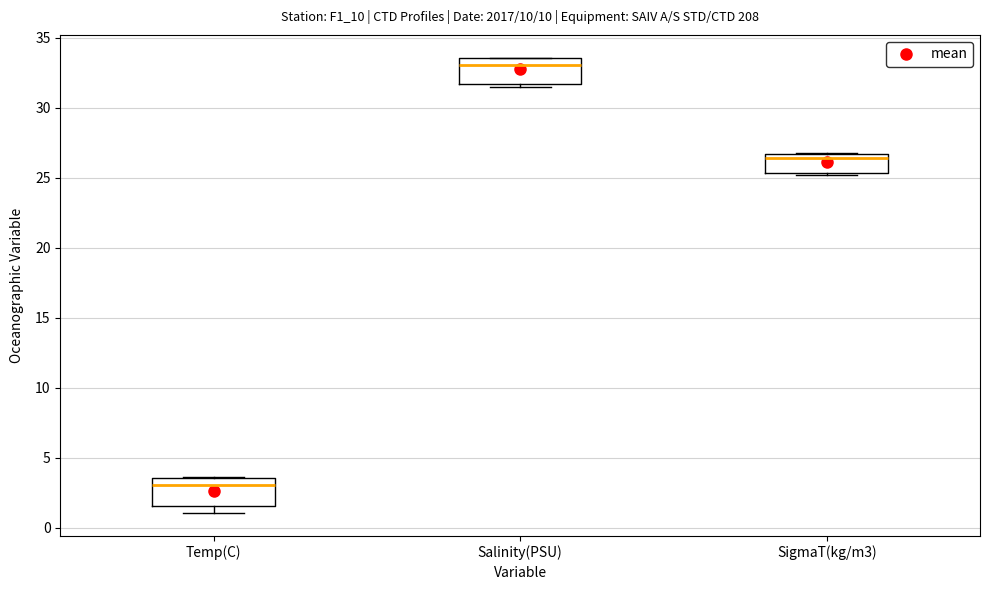

Reading left to right, transcribe this box plot: for each box, give where its median line is, the range the box spans, and where its two whiskers end, as read against the y-axis. The values are not printed on the chart, so give them approximately, as read against the axis.

Temp(C): median 3.0, box 1.5 to 3.5, whiskers 1.0 to 3.5
Salinity(PSU): median 33.0, box 31.5 to 33.5, whiskers 31.5 (just below the box's lower edge) to 33.5
SigmaT(kg/m3): median 26.5 (just below the box's upper edge), box 25.5 to 26.5, whiskers 25.0 to 27.0